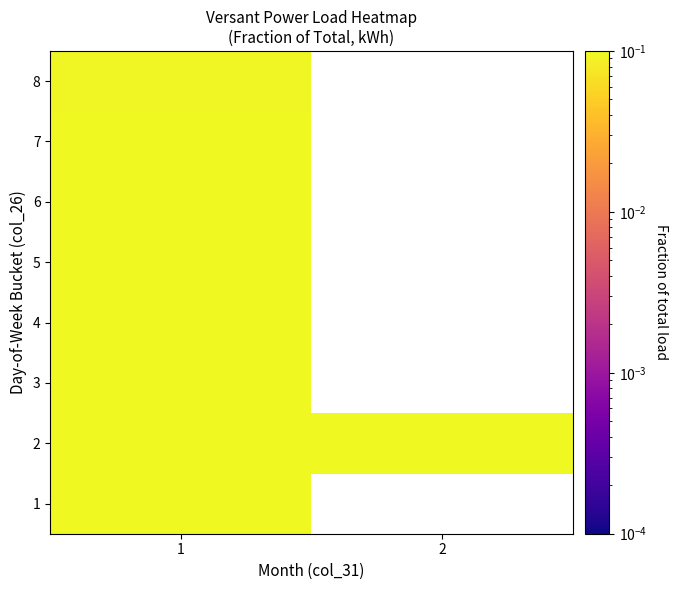

What is the highest value of the 8 series?

0.1